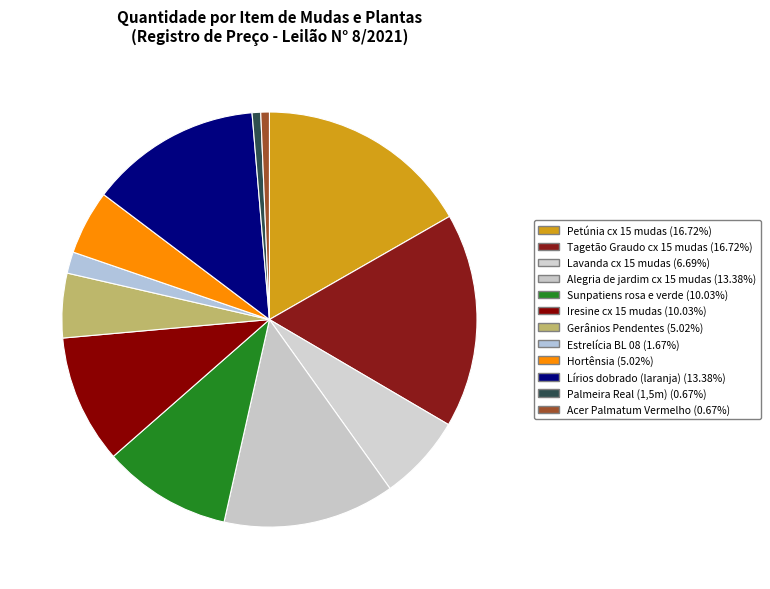

To the nearest percent, what portion does Hortênsia represent?

5%